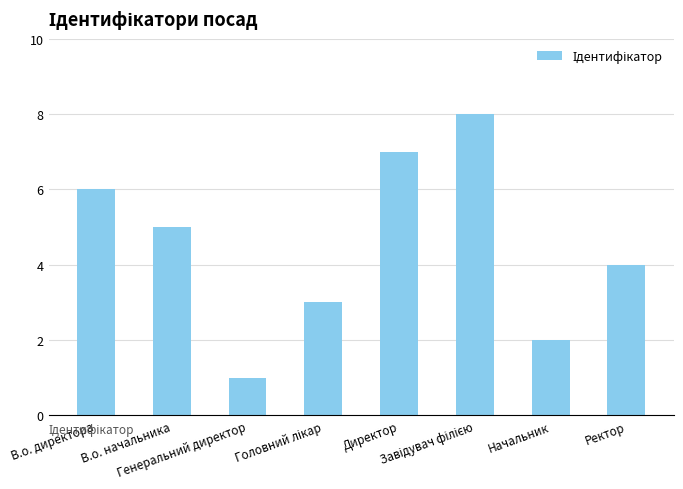

What is the difference between the maximum and minimum values?

7